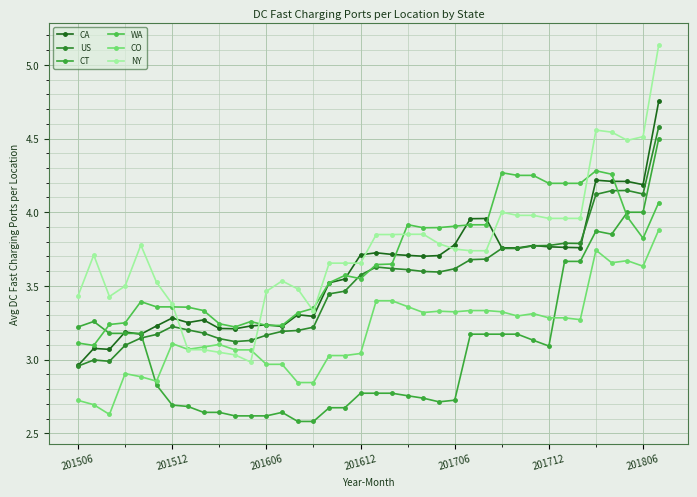

What is the smallest value displayed?

2.6